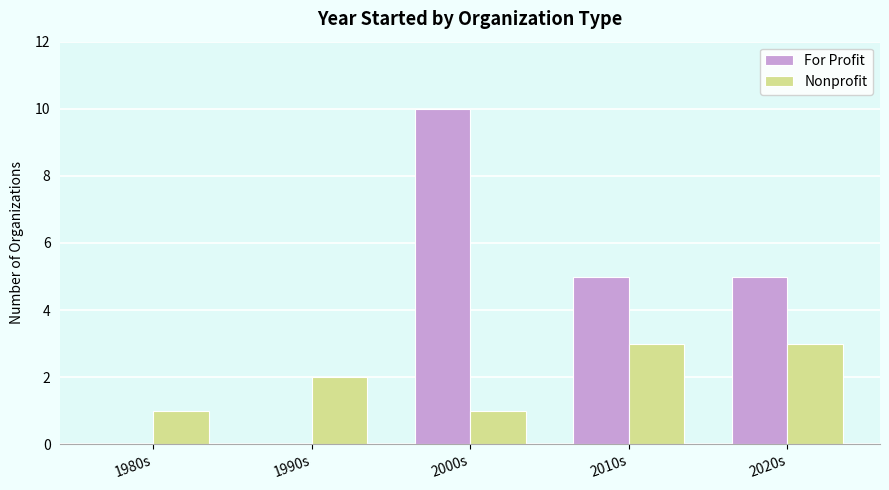

What is the approximate value of Nonprofit at 2010s?

3